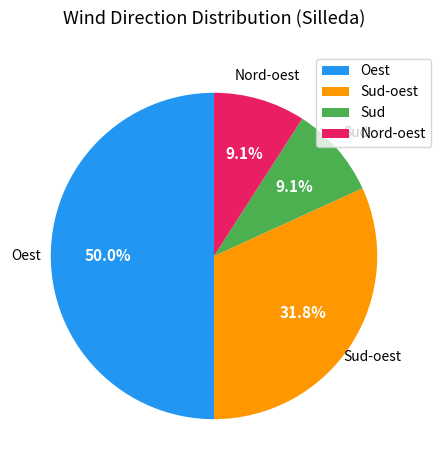

To the nearest percent, what portion does Oest represent?

50%